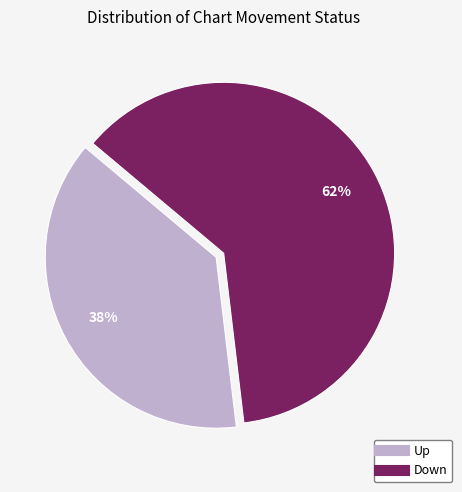

Is there a majority slice in this chart?

Yes